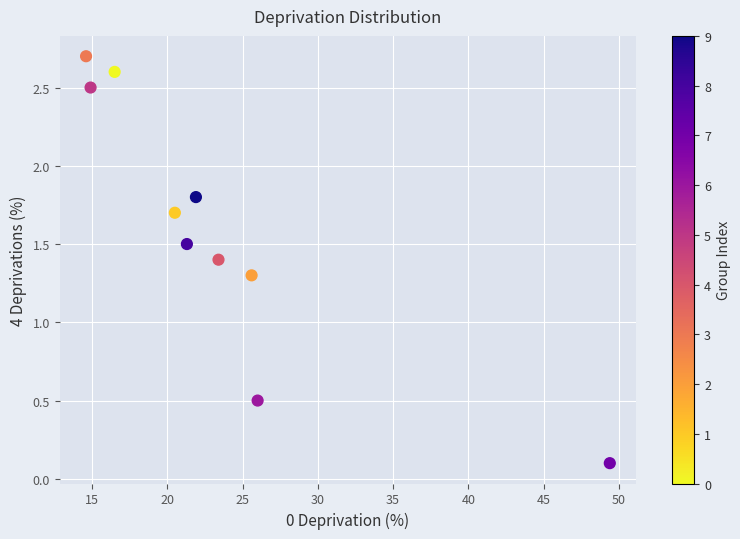

What is the range of Y values (max minus min)?

2.6